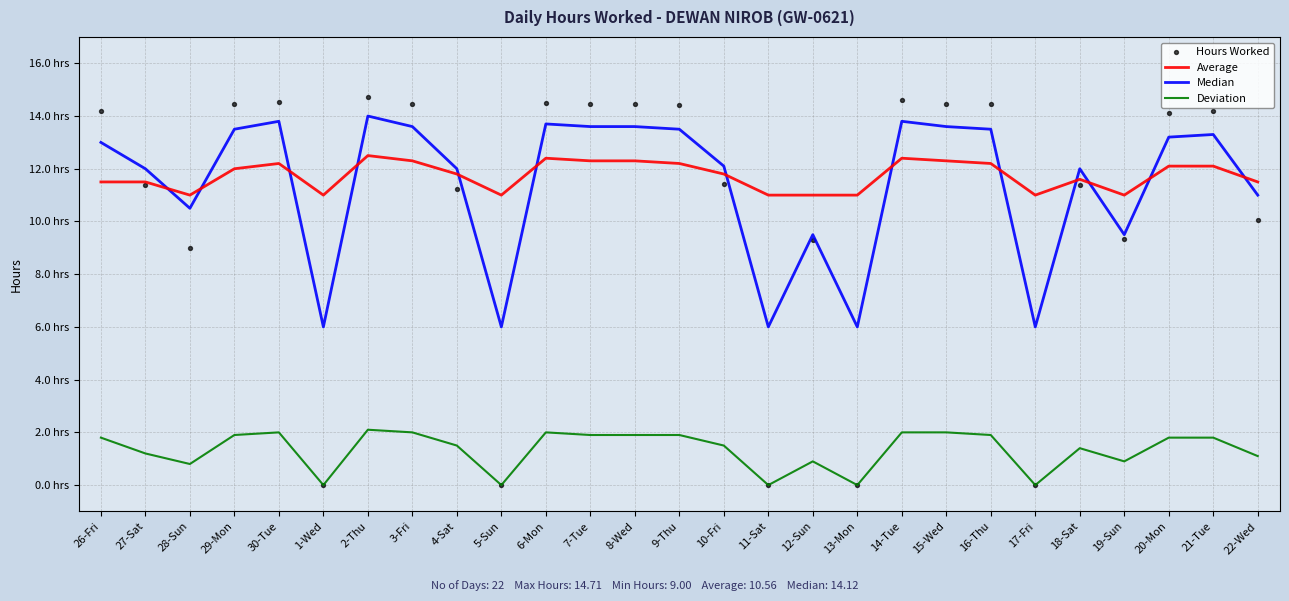

At which category is the sum across all series the highest?

2-Thu